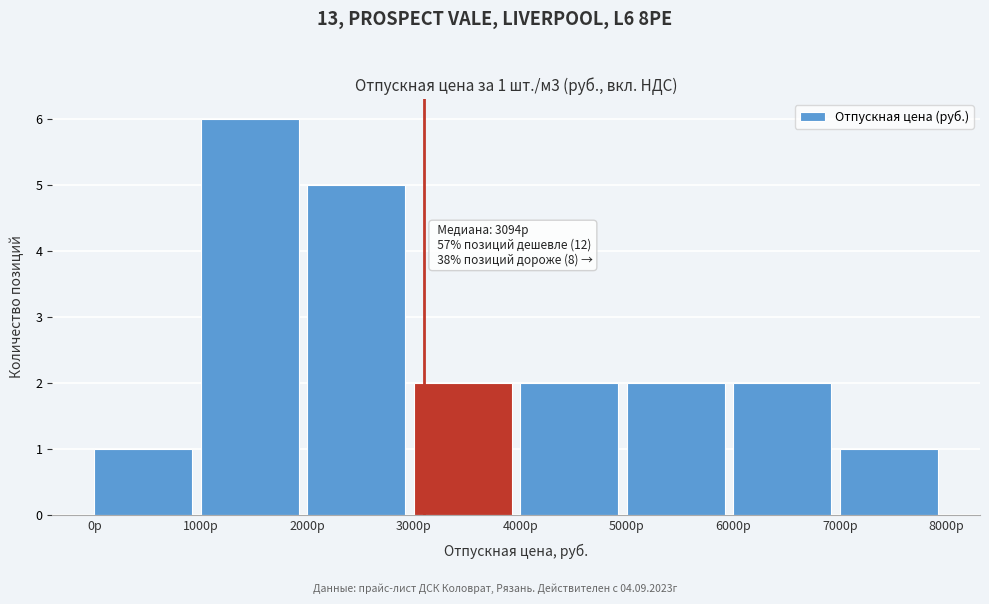

Which range on the x-axis has the tallest bar?

1000 to 2000